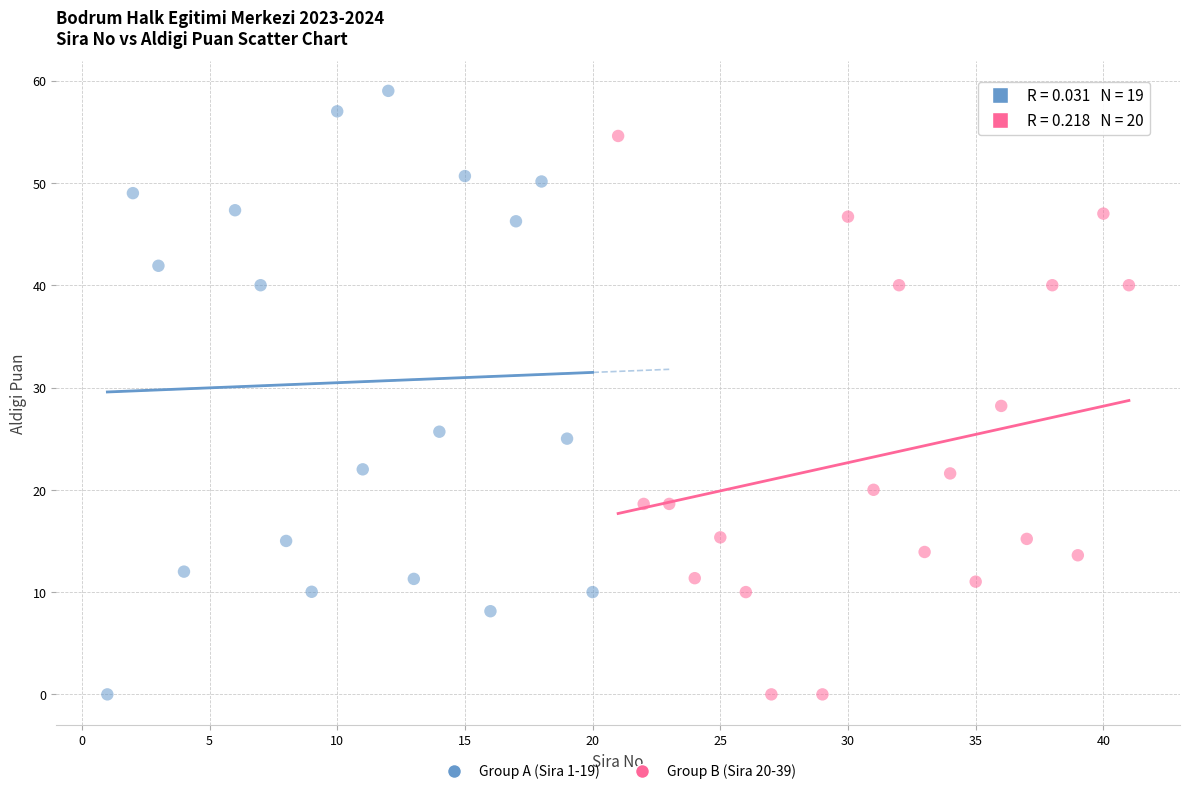

Which series has the widest spread of Y values?

Group A (Sira 1-19)